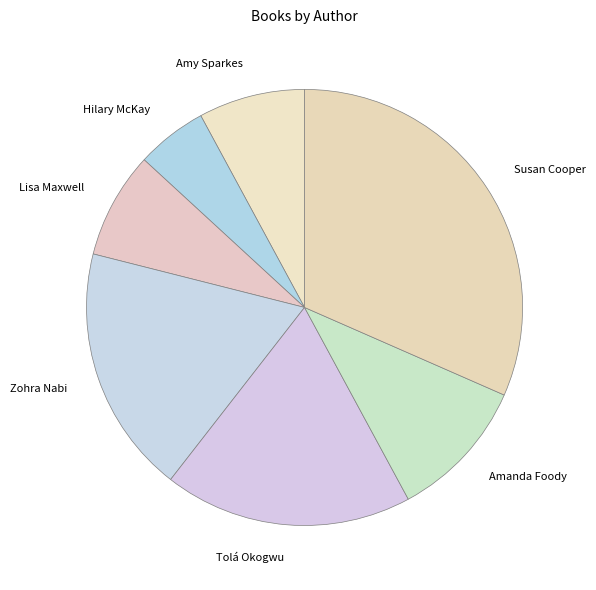

How many segments does this pie chart have?

7